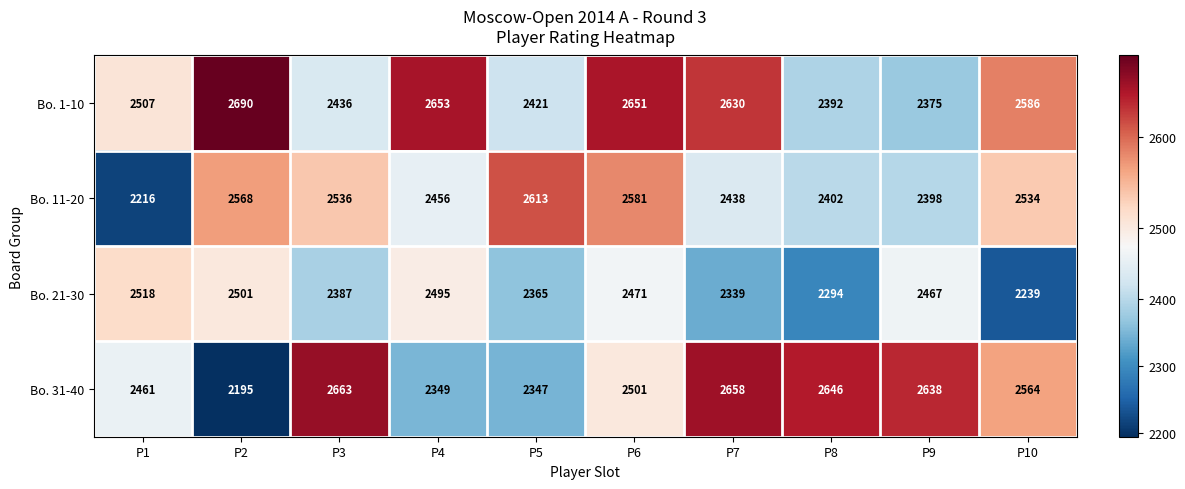

What is the sum of the Bo. 11-20 values at P1 and P3?

4752